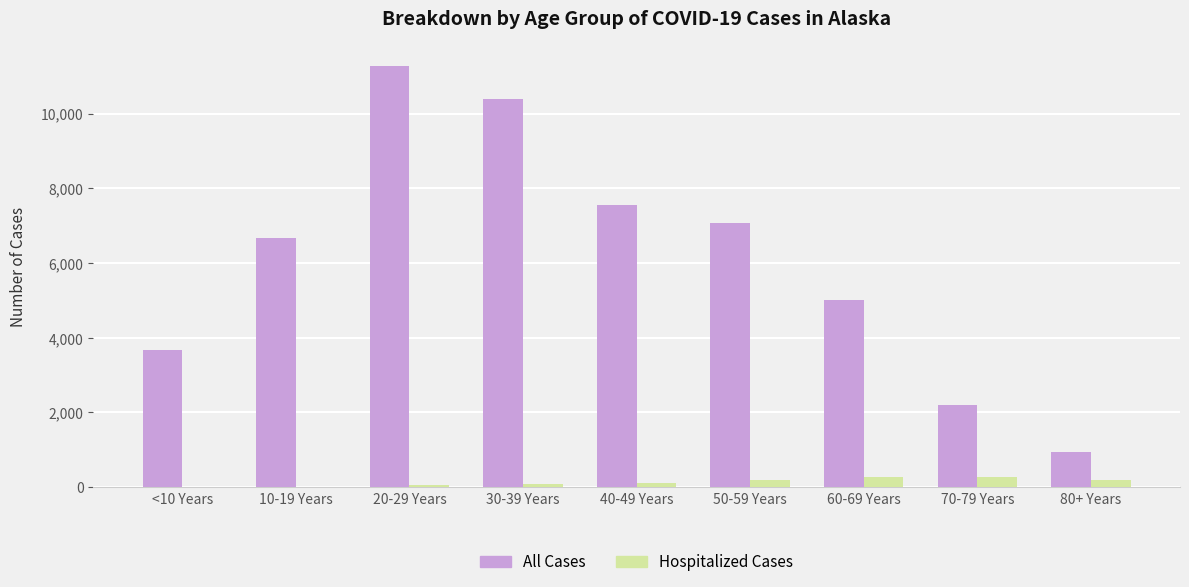

At which category does the chart reach its peak across all series?

20-29 Years